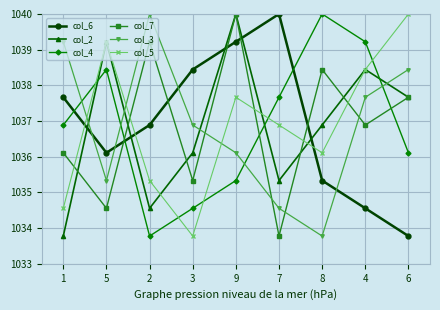

True or false: col_3 has a value of 1410.5 at 7.

False